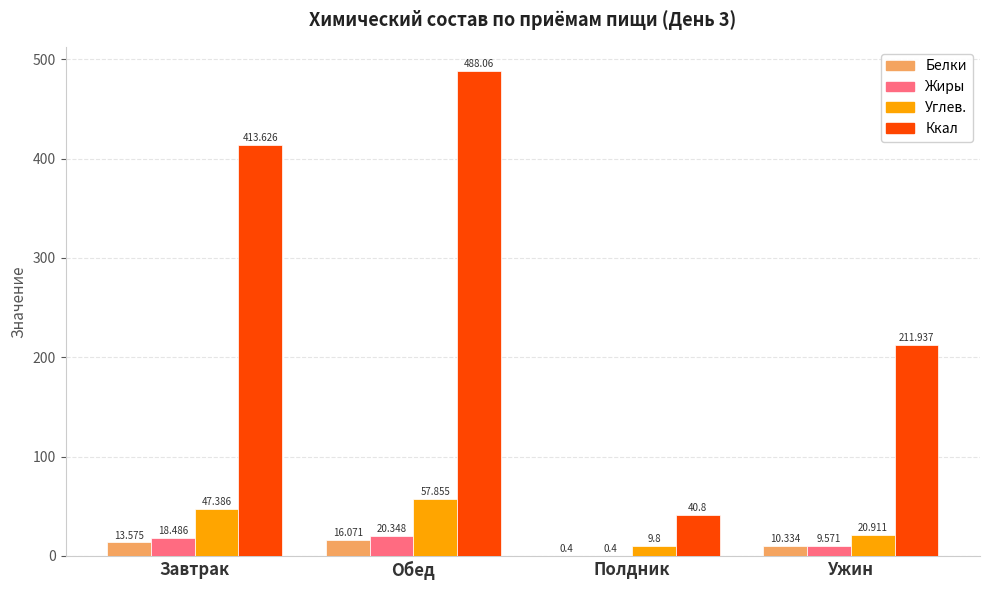

At which category is the sum across all series the highest?

Обед